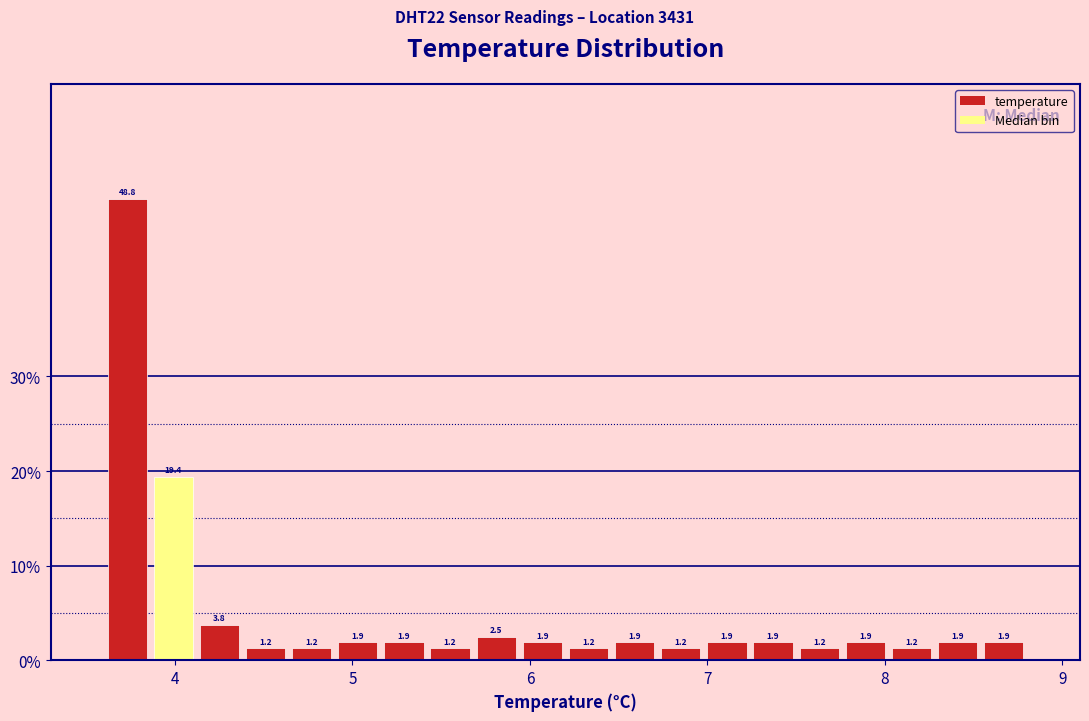

Read against the x-axis, roughly where is the centre of the tallest bar?

3.7